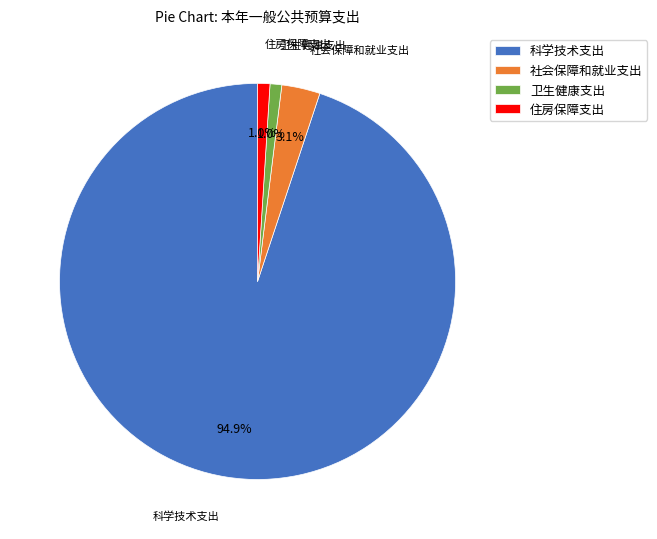

To the nearest percent, what is the average slice percentage?

25%